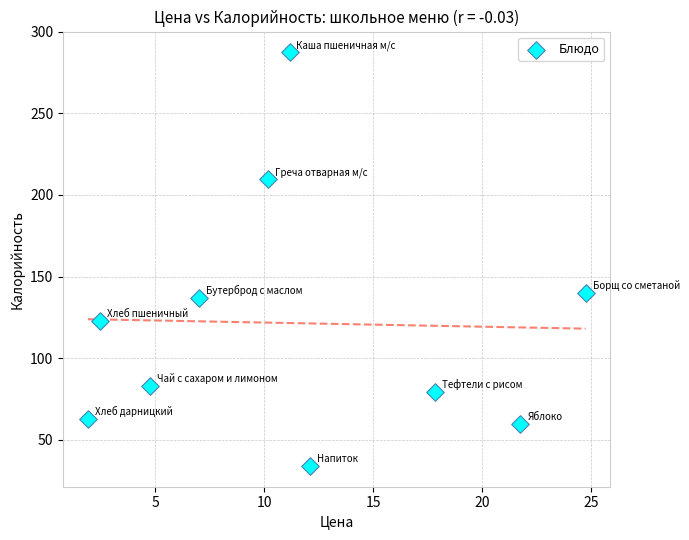

What is the average Y value?

121.5